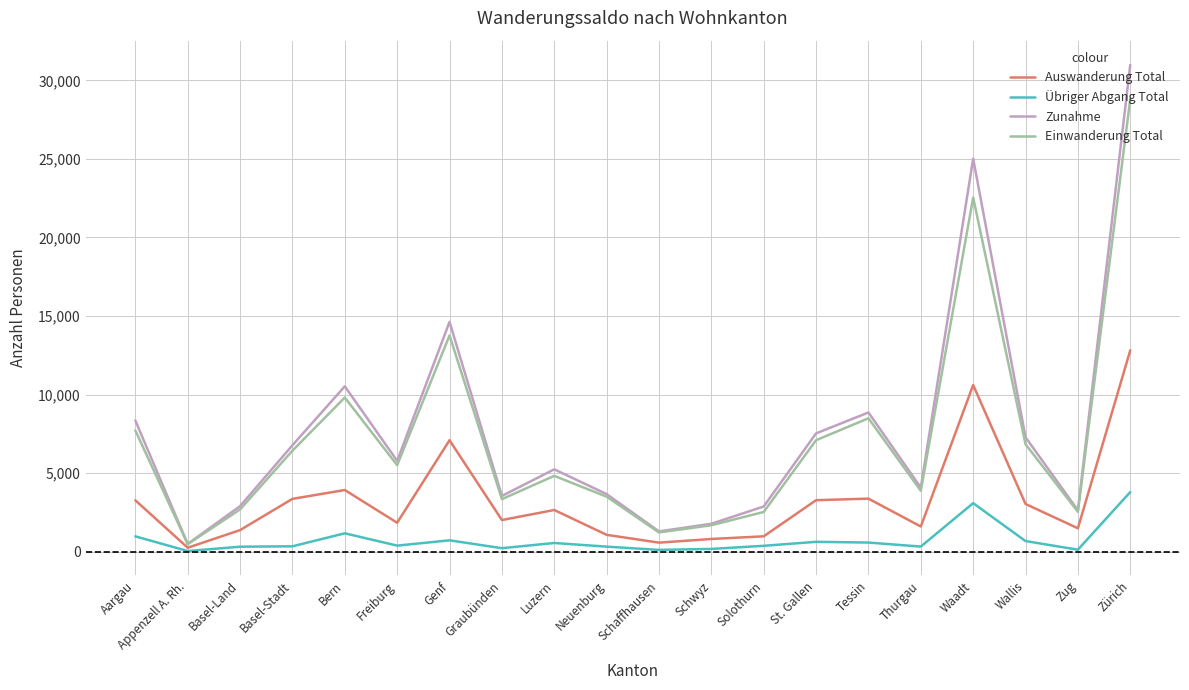

At how many categories does at least one series exceed 1960?

17